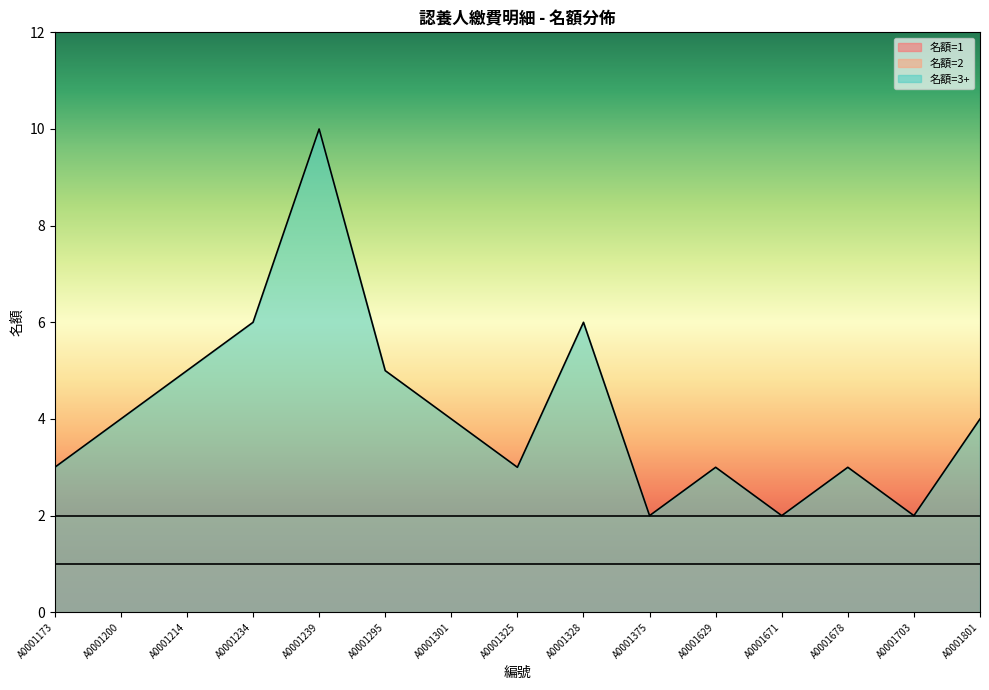

At which label does 名額=2 reach its peak?

A0001173